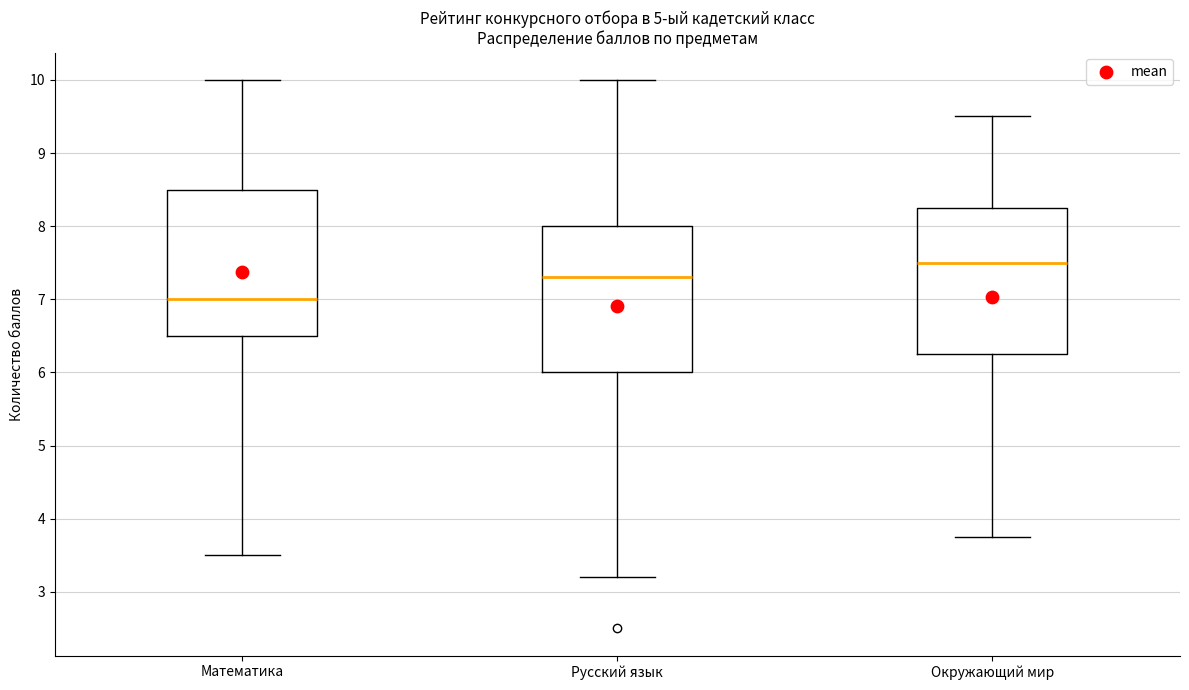

Reading left to right, transcribe this box plot: for each box, give where its median line is, the range the box spans, and where its two whiskers end, as read against the y-axis. The values are not printed on the chart, so give them approximately, as read against the axis.

Математика: median 7.0, box 6.5 to 8.5, whiskers 3.5 to 10.0
Русский язык: median 7.3, box 6.0 to 8.0, whiskers 3.2 to 10.0
Окружающий мир: median 7.5, box 6.3 to 8.3, whiskers 3.8 to 9.5